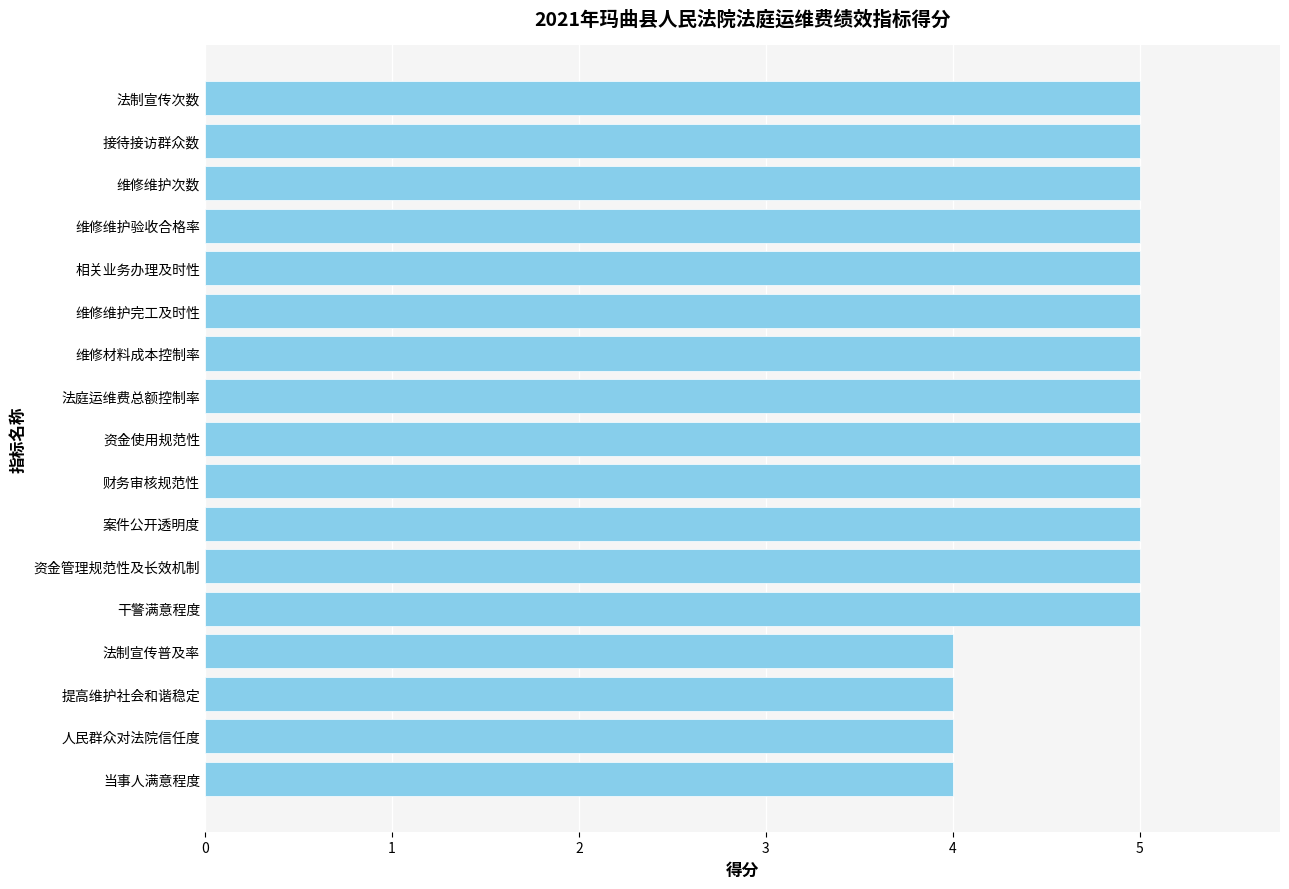

What value does the data have at 干警满意程度?

5